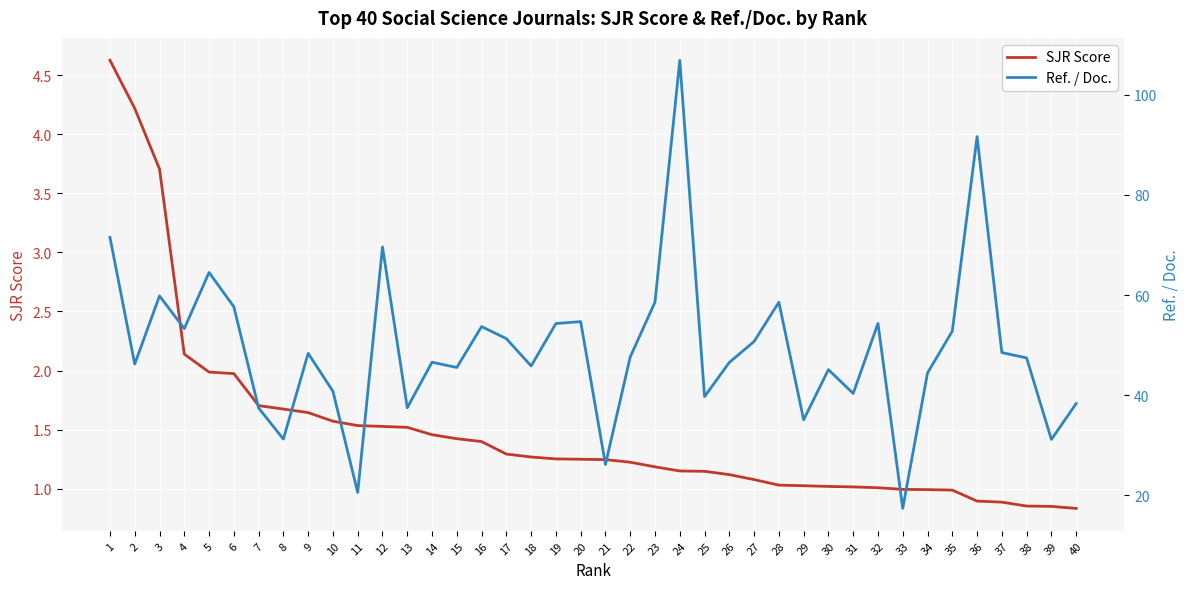

Where is Ref. / Doc. nearest to the value 62?

3